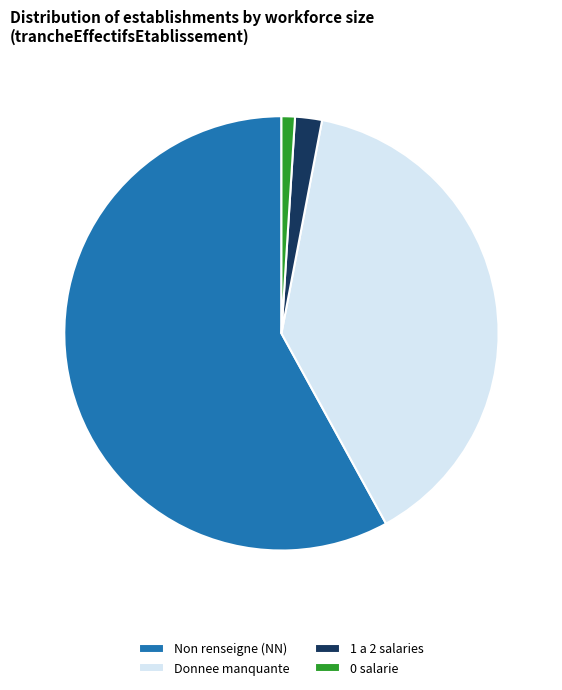

Is it true that 0 salarie is 7% of the pie?

False